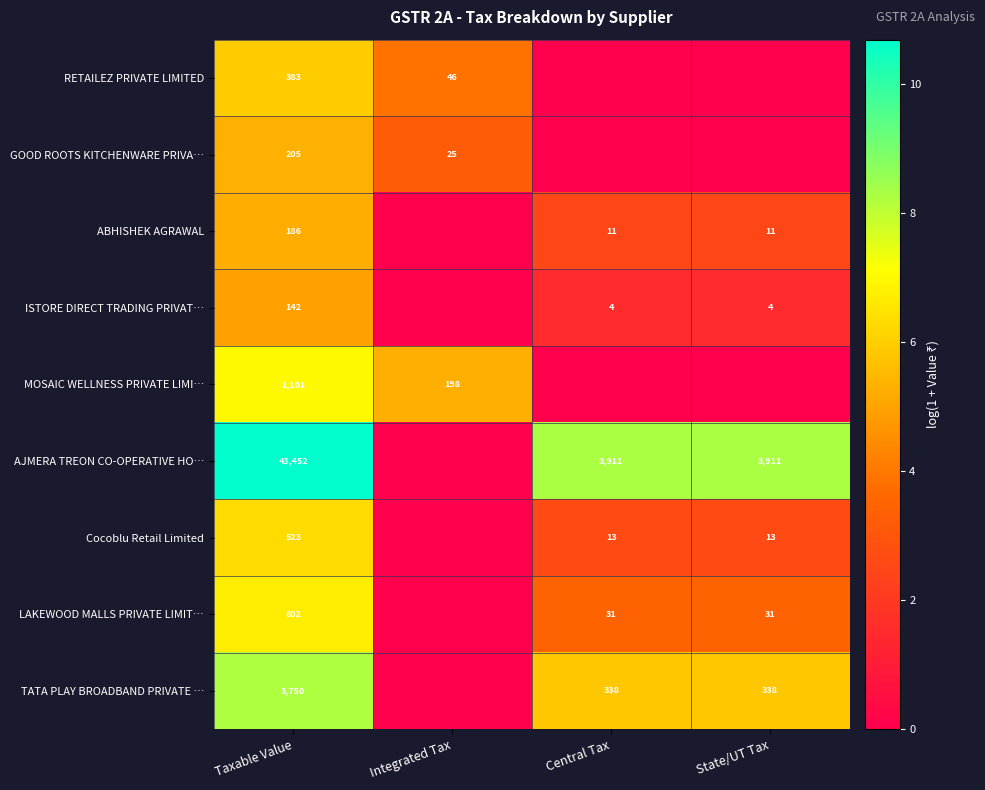

True or false: ISTORE DIRECT TRADING PRIVAT… has a value of 2 at Central Tax.

False